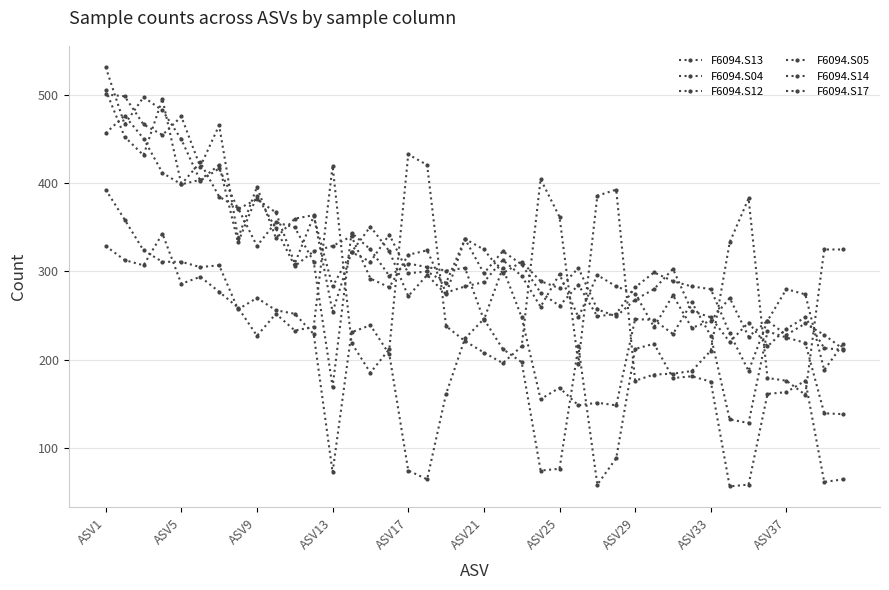

Between which two adjacent categories do F6094.S12 and F6094.S04 first intersect?

11 and 12